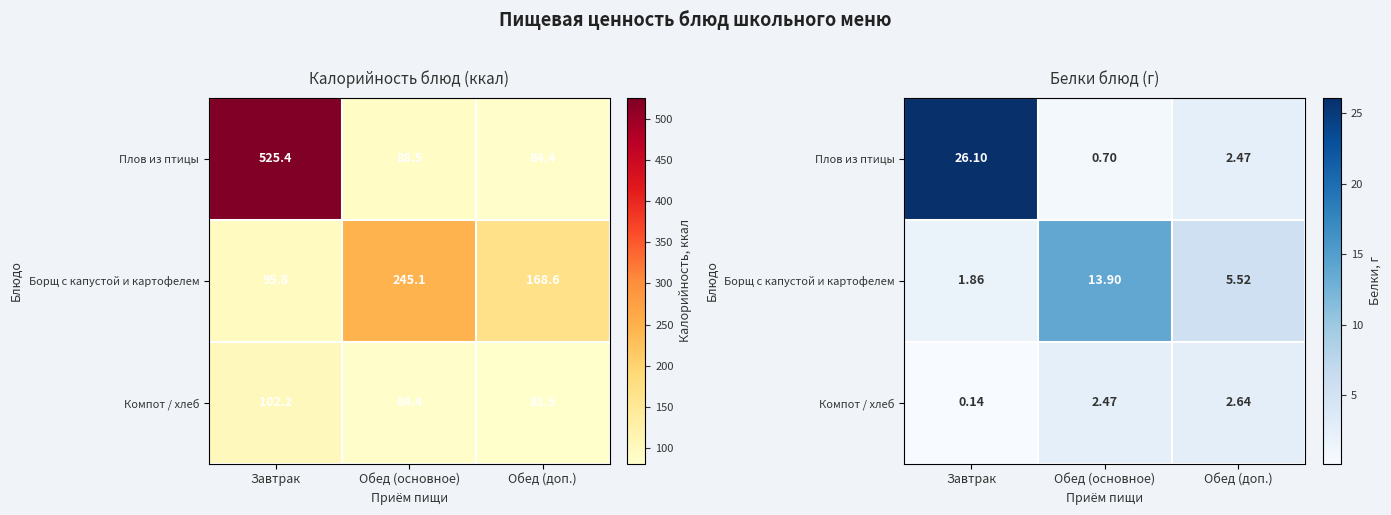

At which label does Плов из птицы first exceed 2?

Завтрак